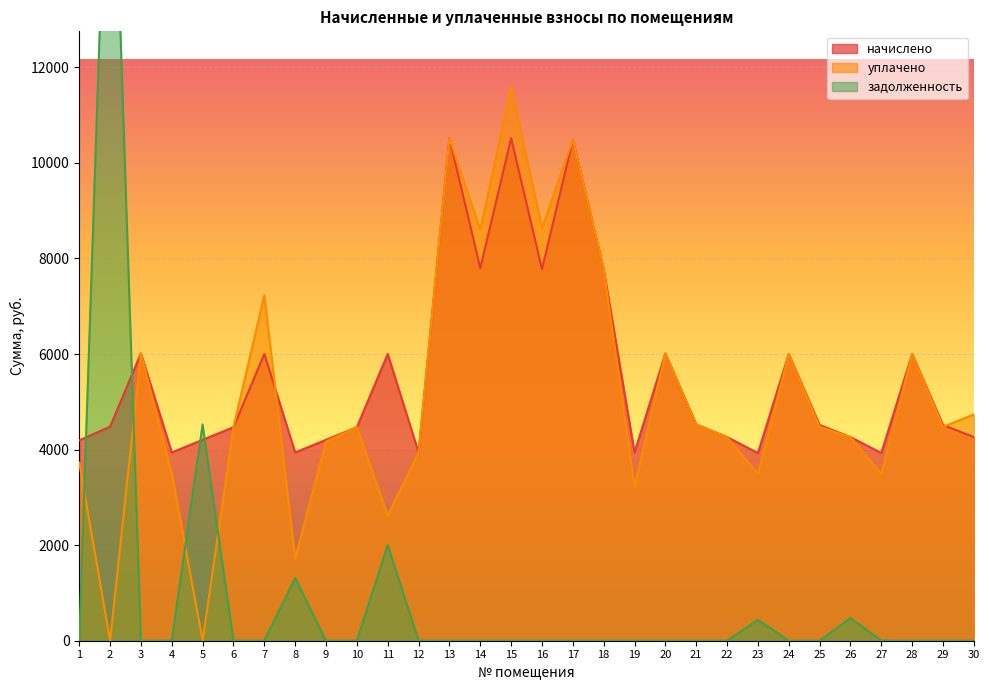

Reading right to left, what are all the values shown in this chart?

начислено: 4262.4	4515.8	6001.9	3928.3	4262.4	4515.8	6001.9	3928.3	4262.4	4527.4	6013.4	3939.8	7776.0	10483.2	7776.0	10517.6	7799.0	10517.8	3939.8	6001.9	4469.8	4204.8	3939.8	6001.9	4469.8	4204.8	3939.8	6013.4	4481.3	4193.3
уплачено: 4736.0	4476.6	6001.9	3491.2	4262.4	4476.6	6001.9	3491.8	4262.4	4527.4	6013.4	3218.9	7776.0	10483.2	8640.0	11594.9	8597.9	10517.8	3939.8	2615.4	4469.8	4168.3	1716.8	7231.5	4469.8	0.0	3501.4	6013.4	0.0	3726.7
задолженность: 0.0	0.0	0.0	1.1	473.6	0.0	0.0	436.5	0.0	0.0	0.0	0.0	0.0	0.0	0.0	0.0	0.0	0.0	0.0	2000.6	0.0	0.0	1313.3	0.0	0.0	4526.0	1.1	0.0	19232.2	1.1